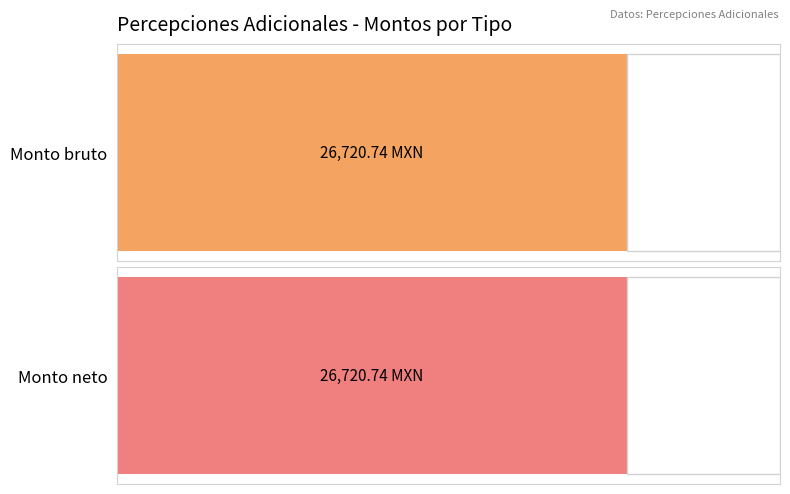

How many bars are there in each group?

2